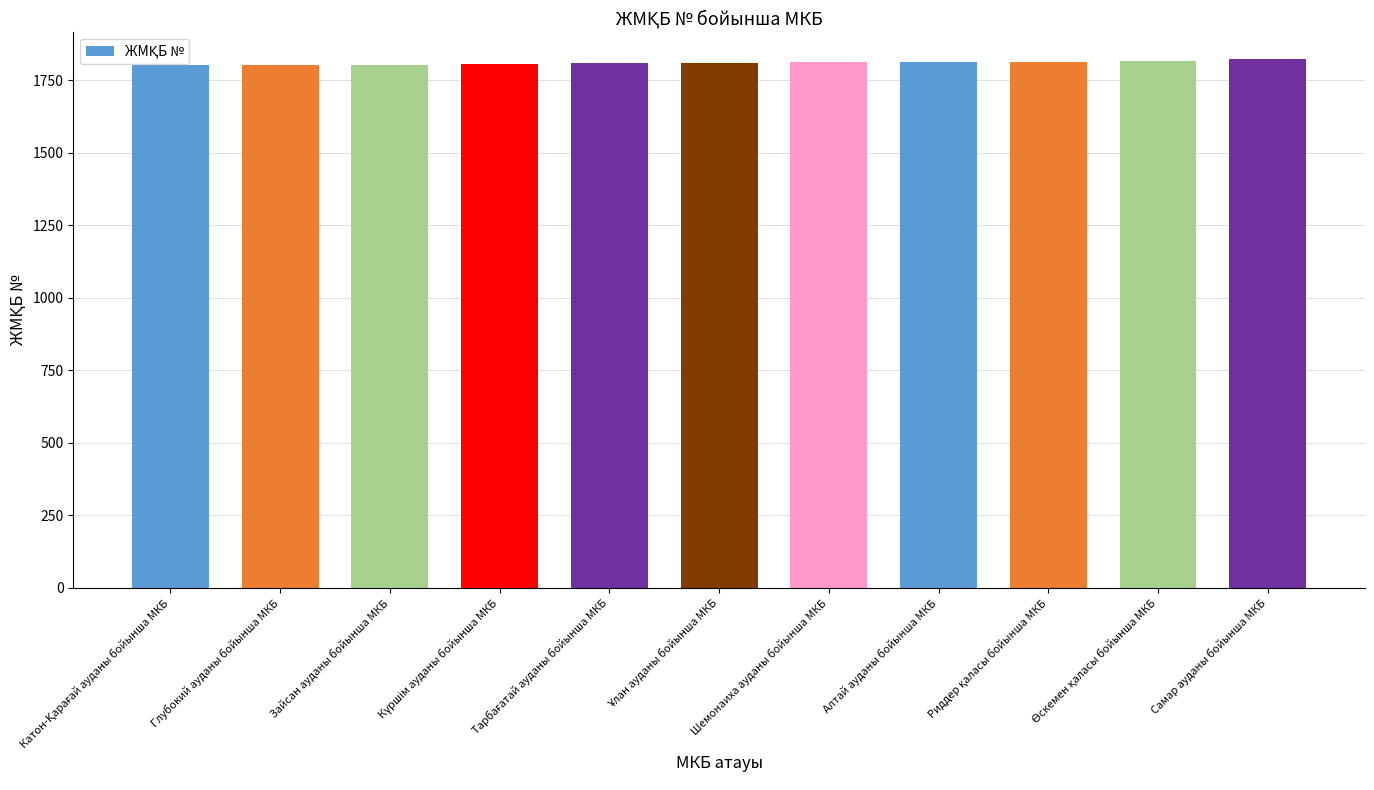

What is the sum of all values?

19915